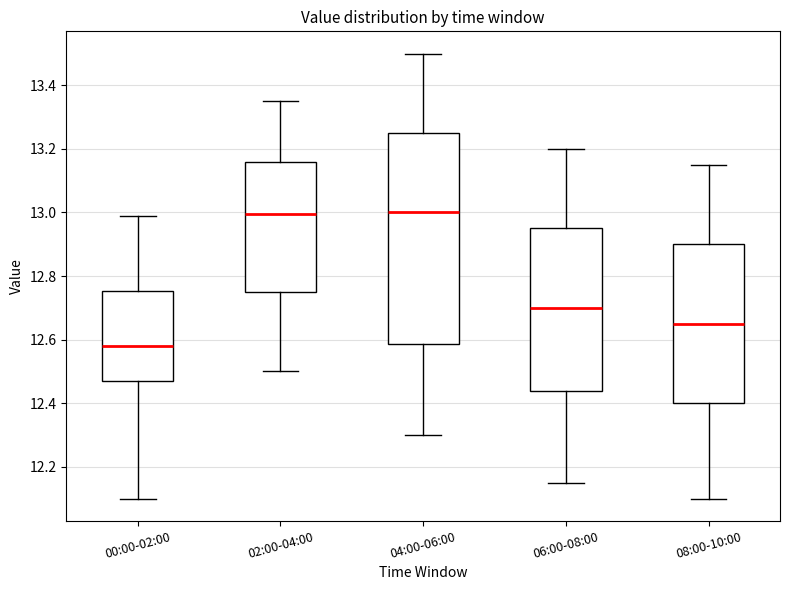

Where is the upper edge of the box for 00:00-02:00 on the y-axis? The values are not printed on the chart, so give them approximately, as read against the axis.

12.76